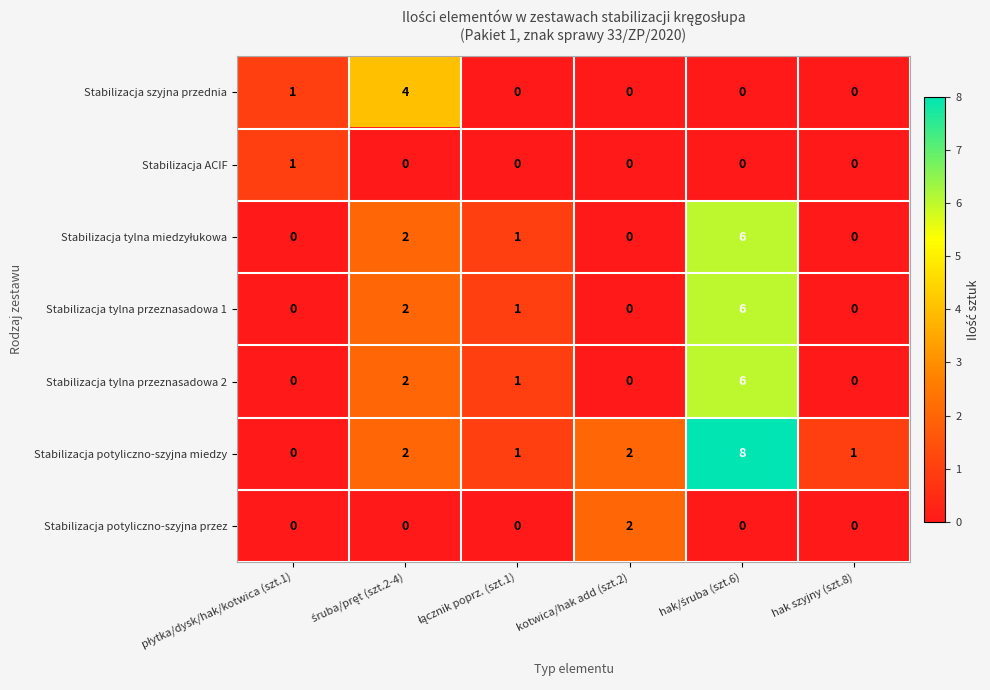

What is the difference between the maximum and minimum values in the Stabilizacja potyliczno-szyjna miedzy series?

8